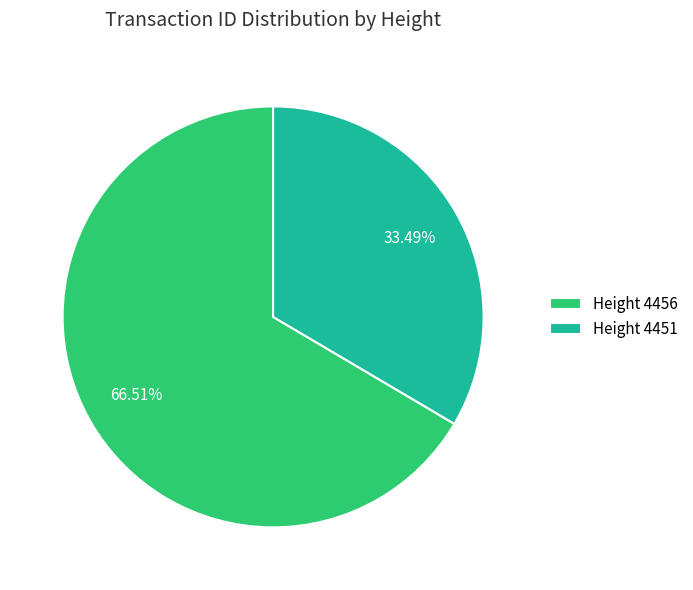

What is the smallest slice in the pie chart?

Height 4451